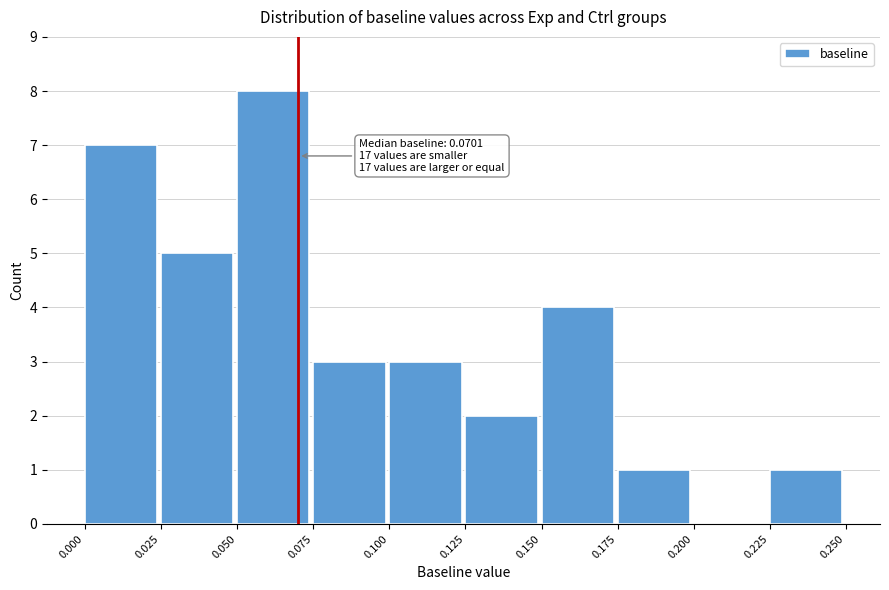

Which range on the x-axis has the tallest bar?

0.050 to 0.075